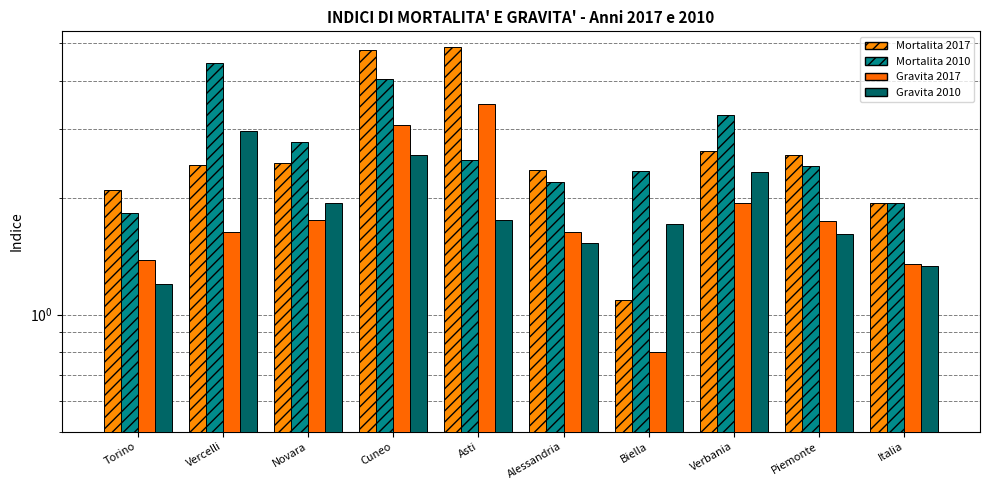

Is it true that Gravita 2017 equals 0.9 at Torino?

False